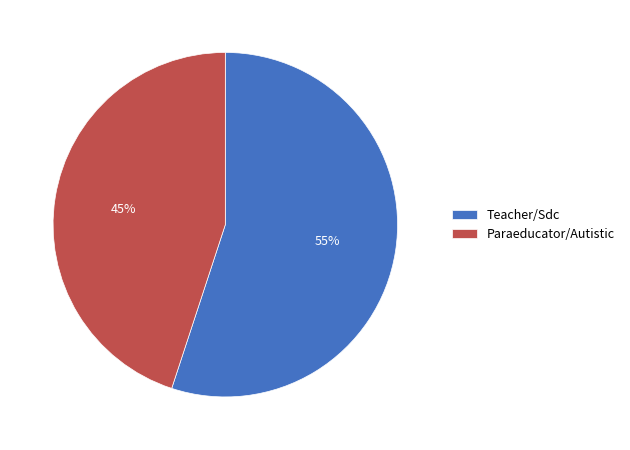

True or false: Paraeducator/Autistic accounts for 40% of the total.

False